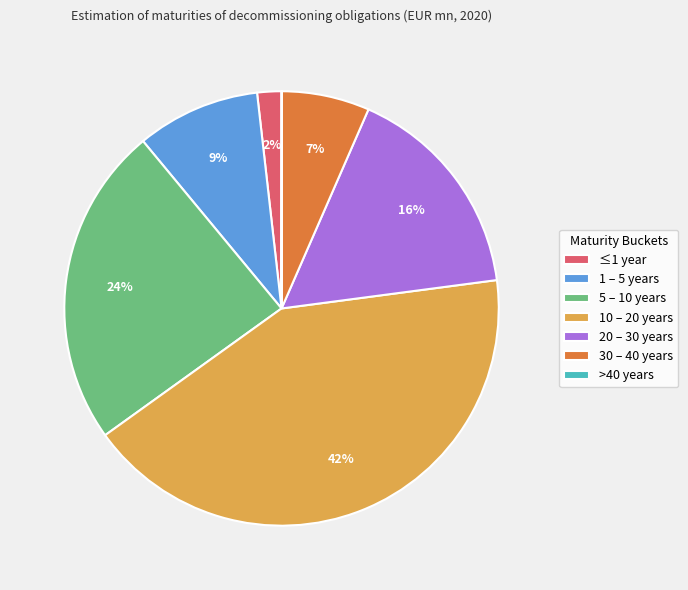

Approximately how many times larger is the value at 20 – 30 years compared to 10 – 20 years?

0.4